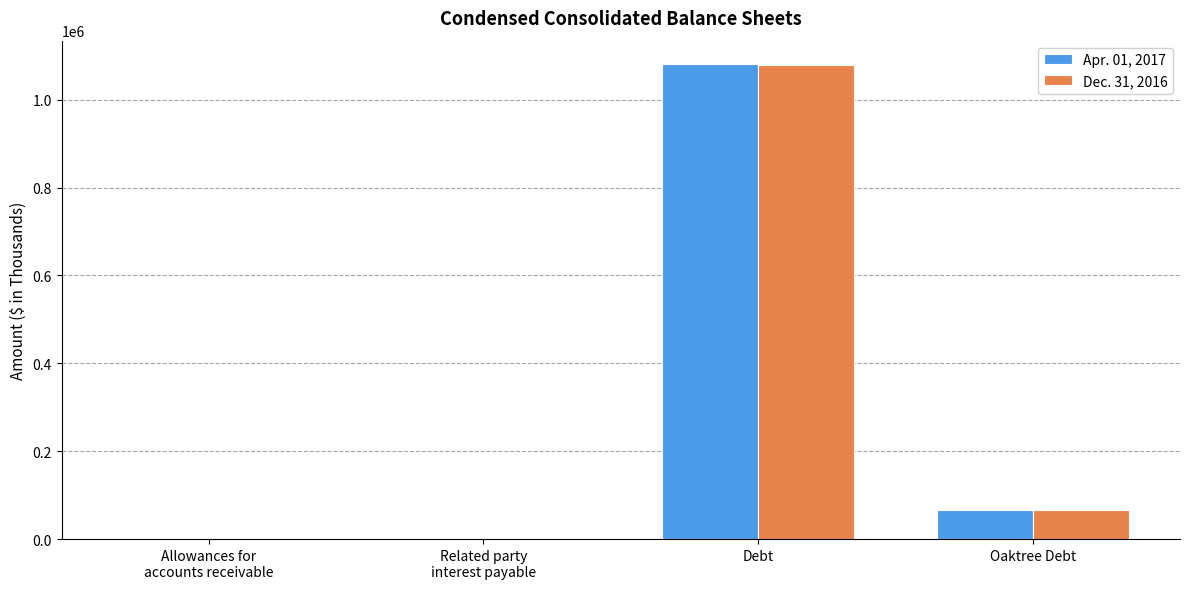

What is the total value across all series at Debt?

2159188